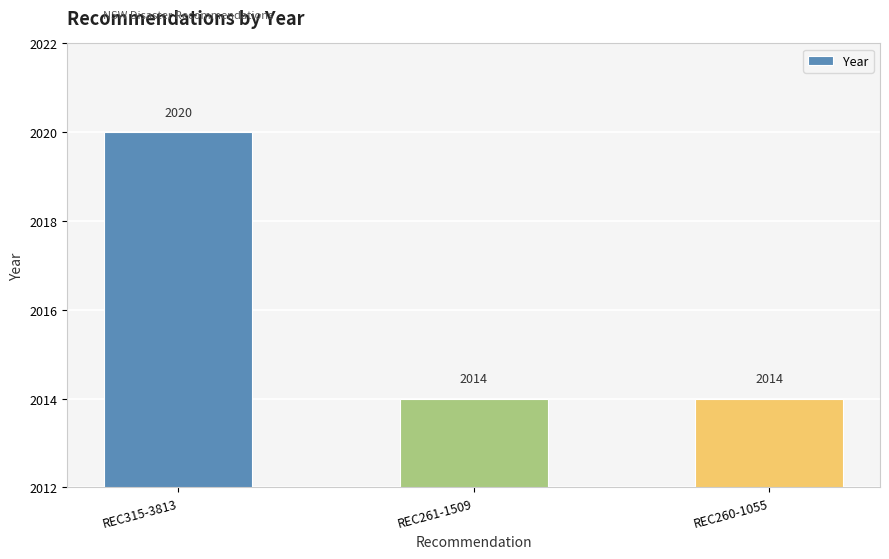

What is the approximate value at REC315-3813?

2020